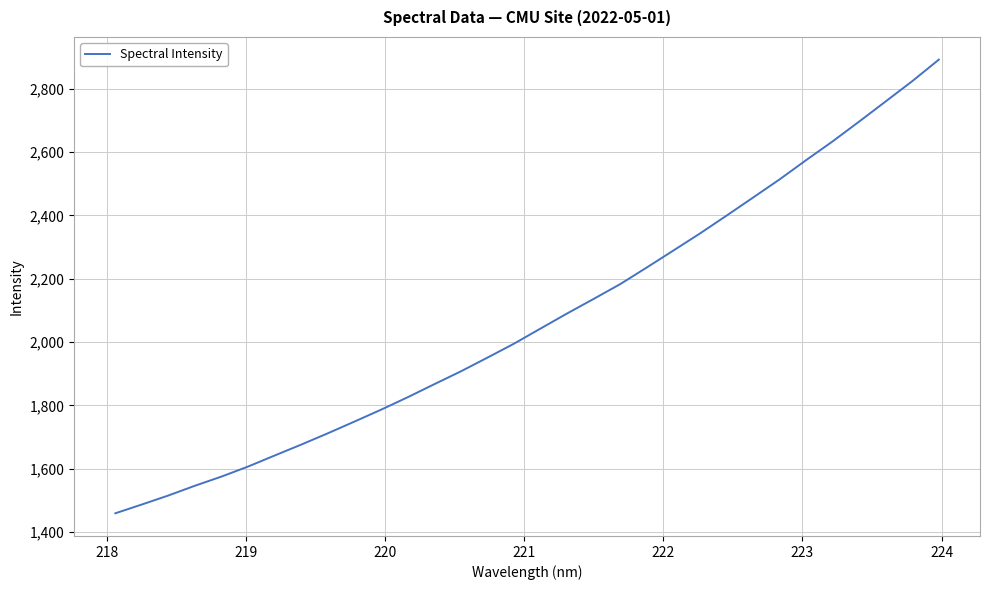

What is the maximum value shown in the chart?

2892.2